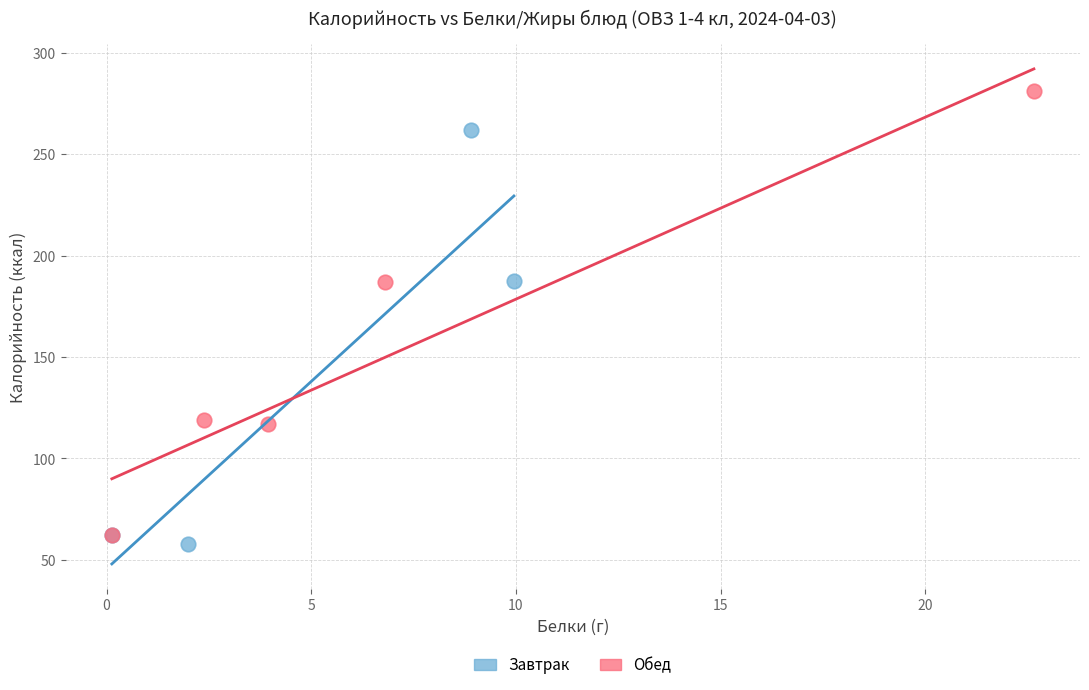

What are all the series names shown in the legend?

Завтрак, Обед